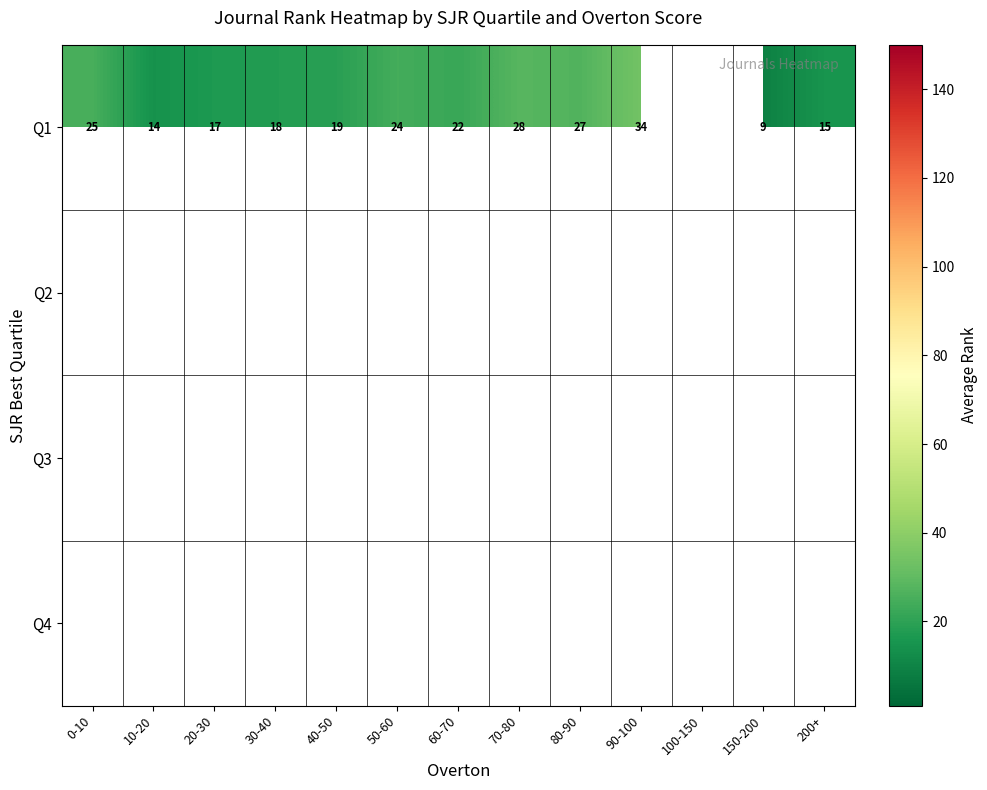

Between 80-90 and 10-20, which is larger?

80-90